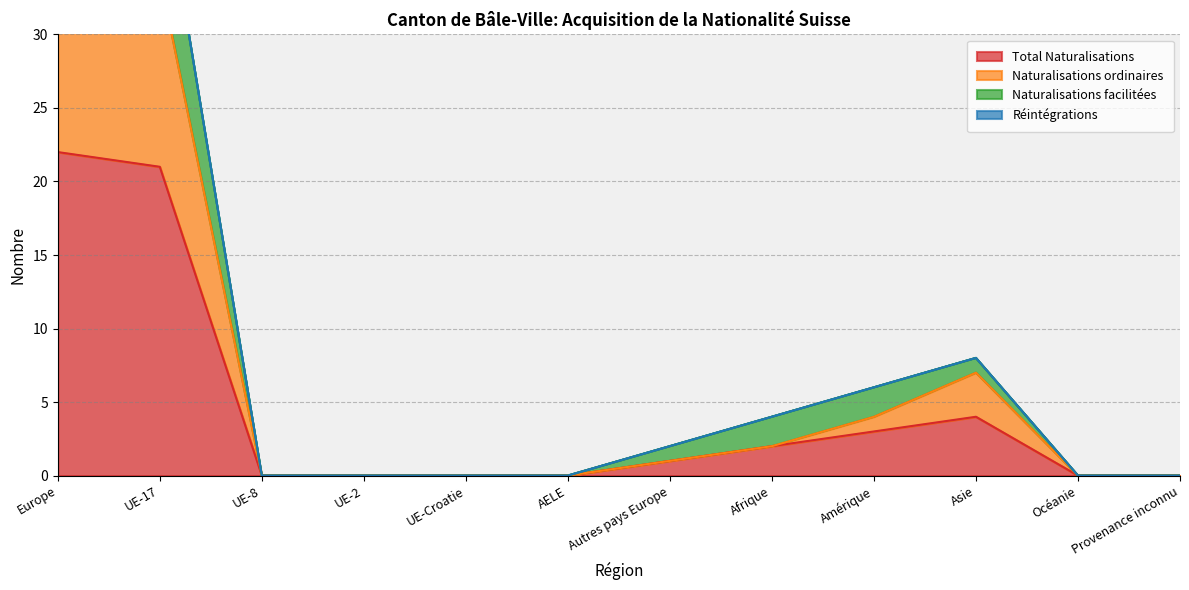

True or false: Total Naturalisations has more than 2 points higher than both neighbors.

False